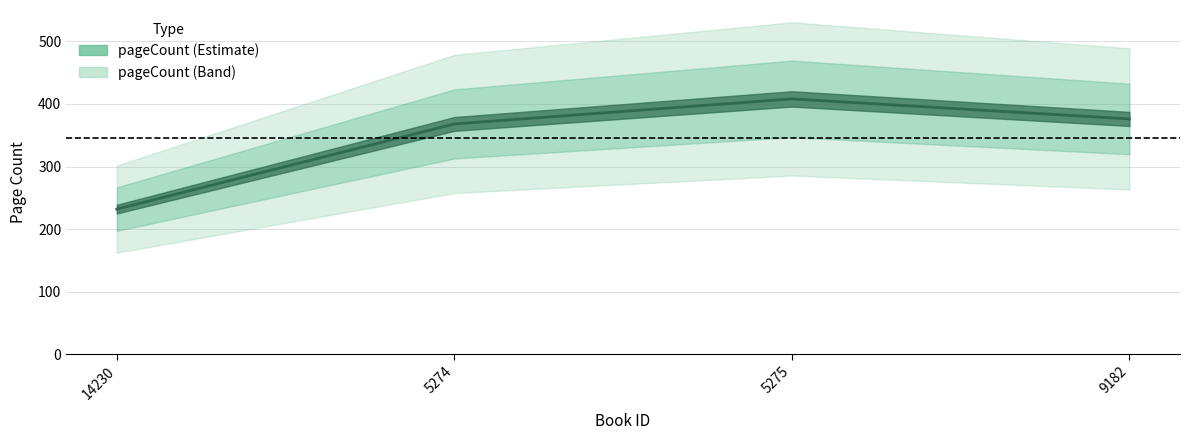

Approximately how many times larger is the value at 14230 compared to 9182?

0.6